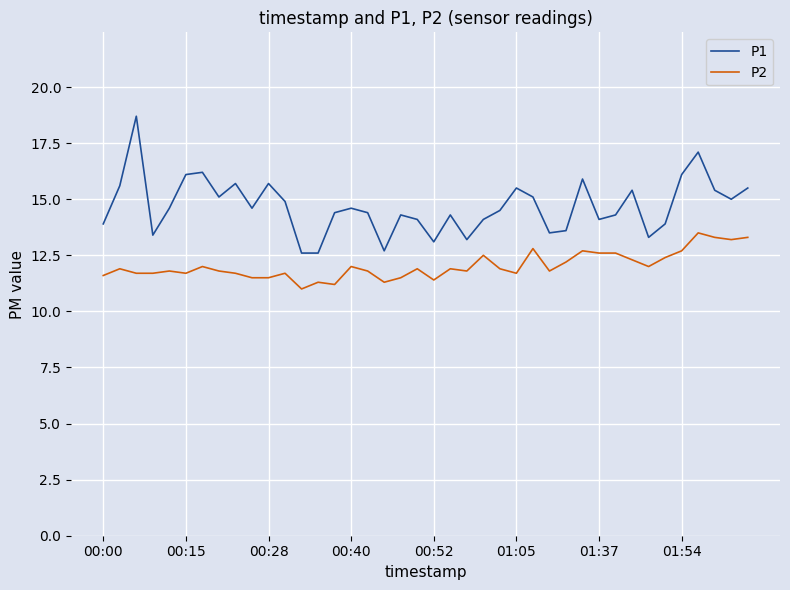

Which series has the largest total across all categories?

P1